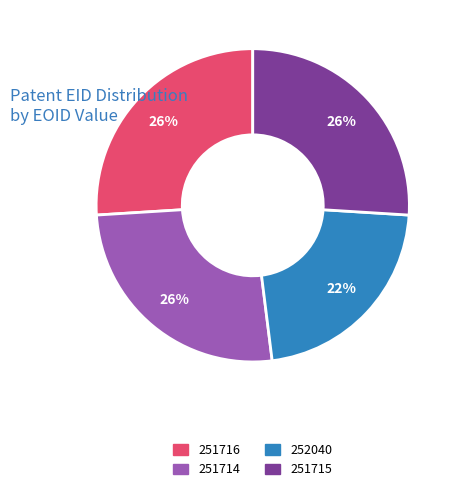

Do 251715 and 251716 together represent more than half of the pie?

Yes